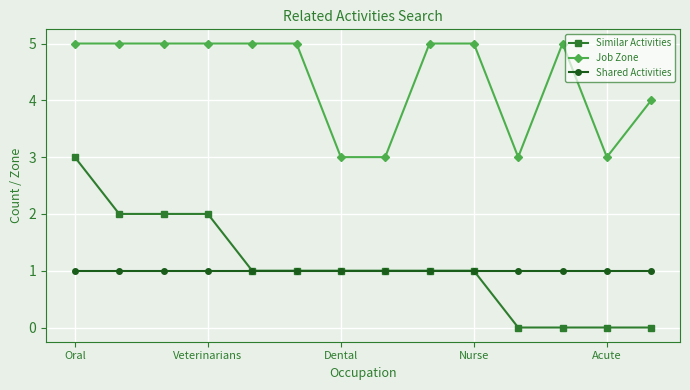

What are all the series names shown in the legend?

Similar Activities, Job Zone, Shared Activities